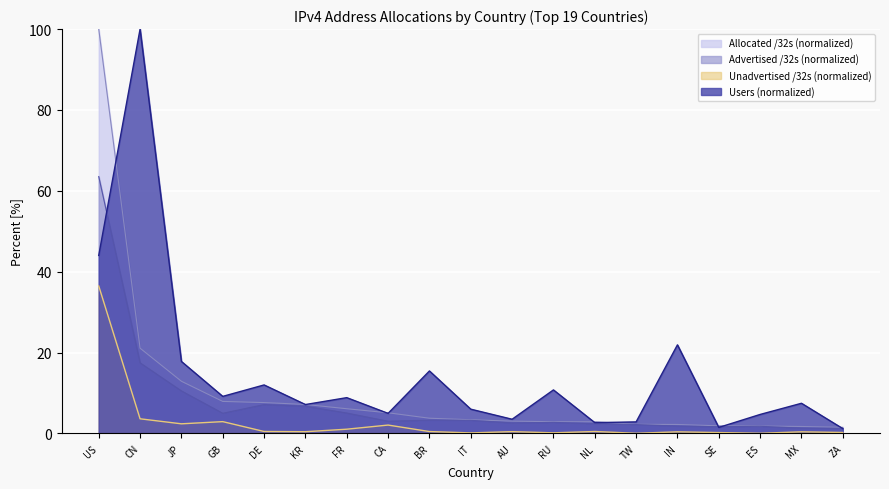

Which category has the highest value in the Advertised /32s series?

US